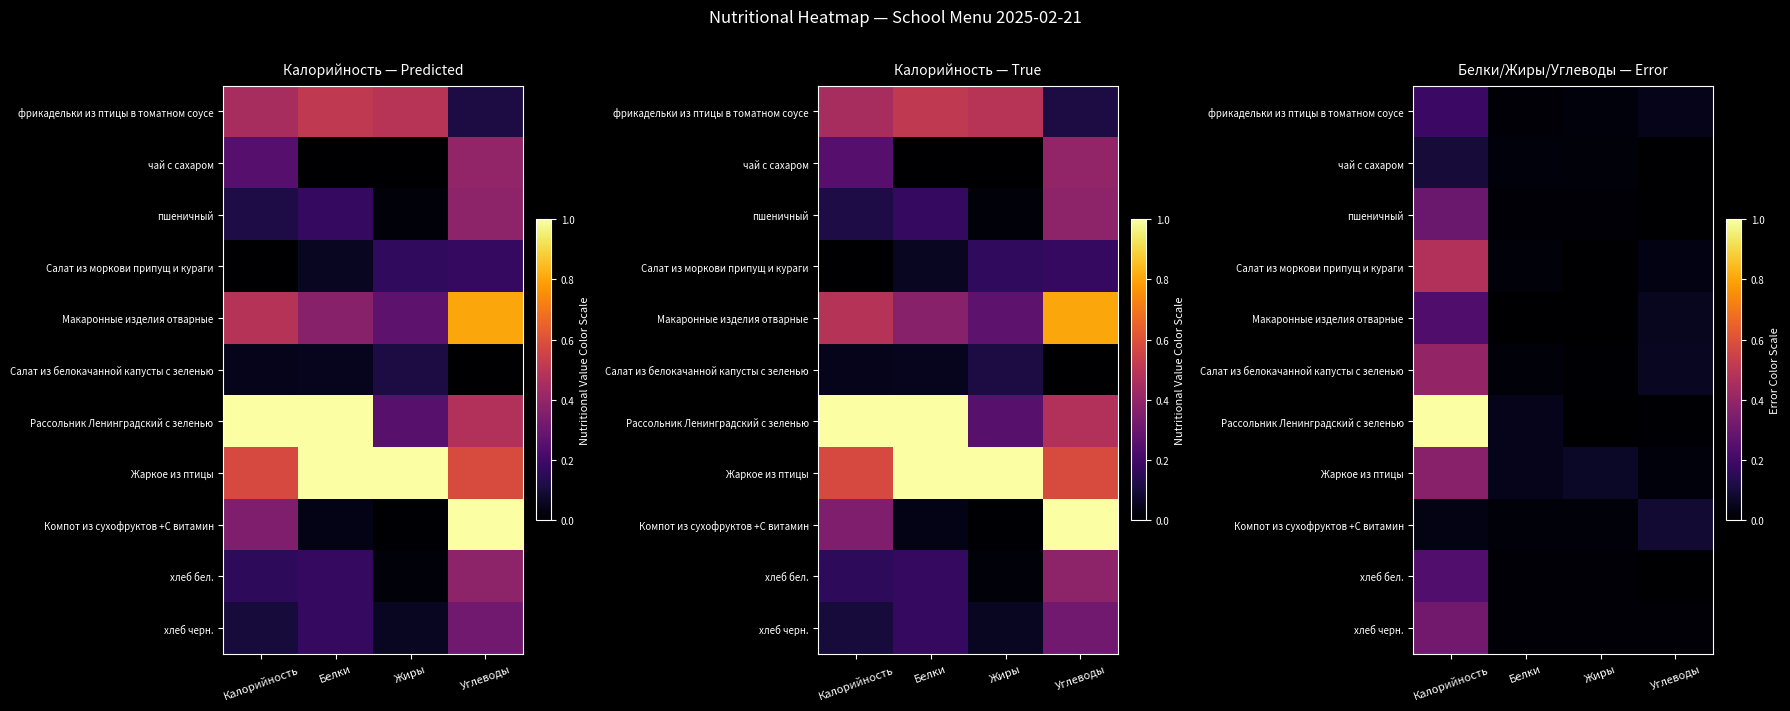

At which label is чай с сахаром closest to 0?

Углеводы